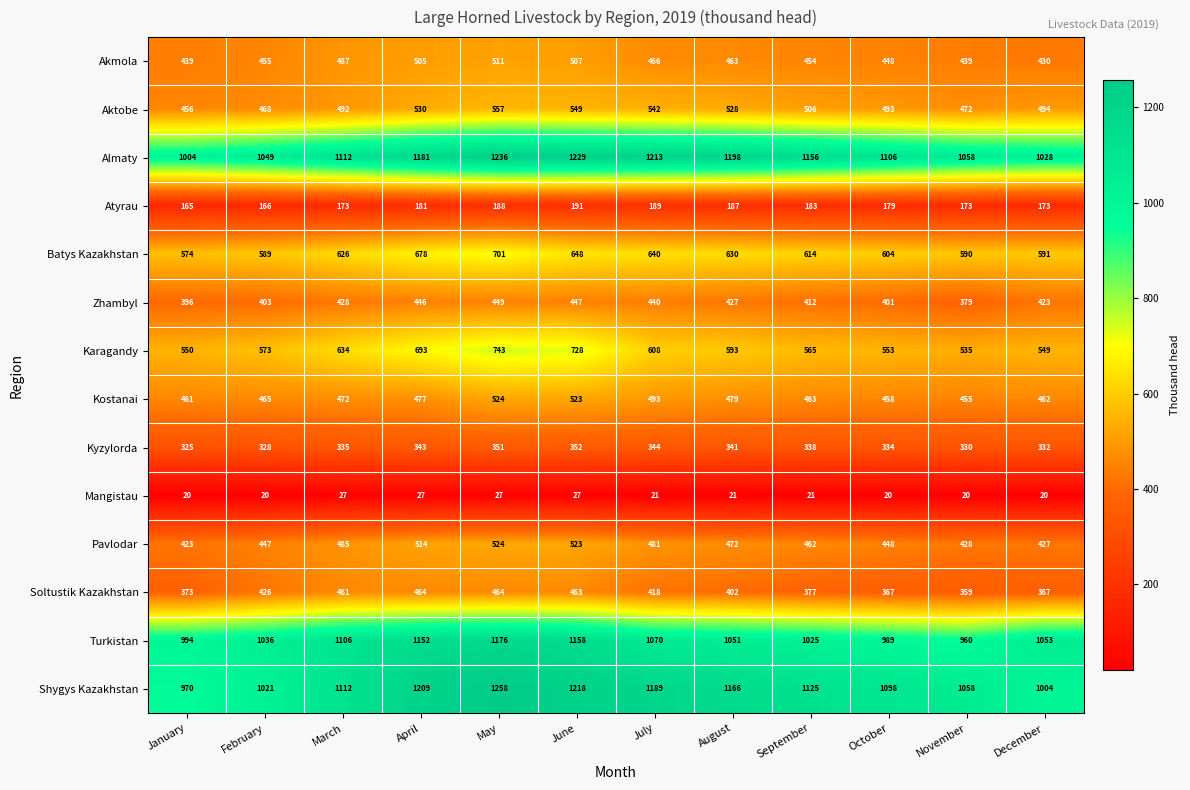

Count the number of categories in the chart.

12